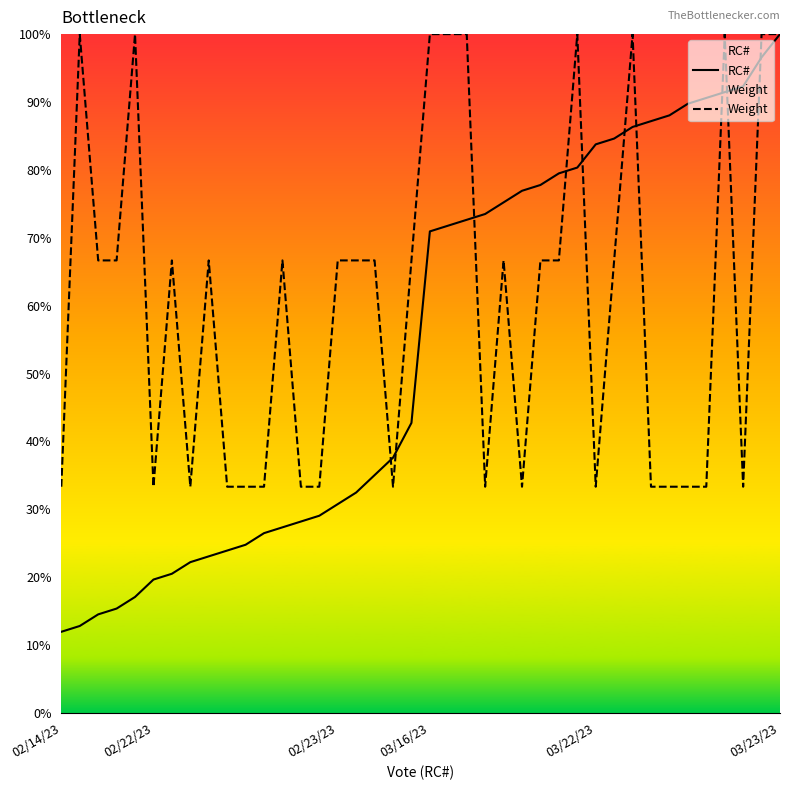

True or false: RC# has a value of 7.0 at 8.

False